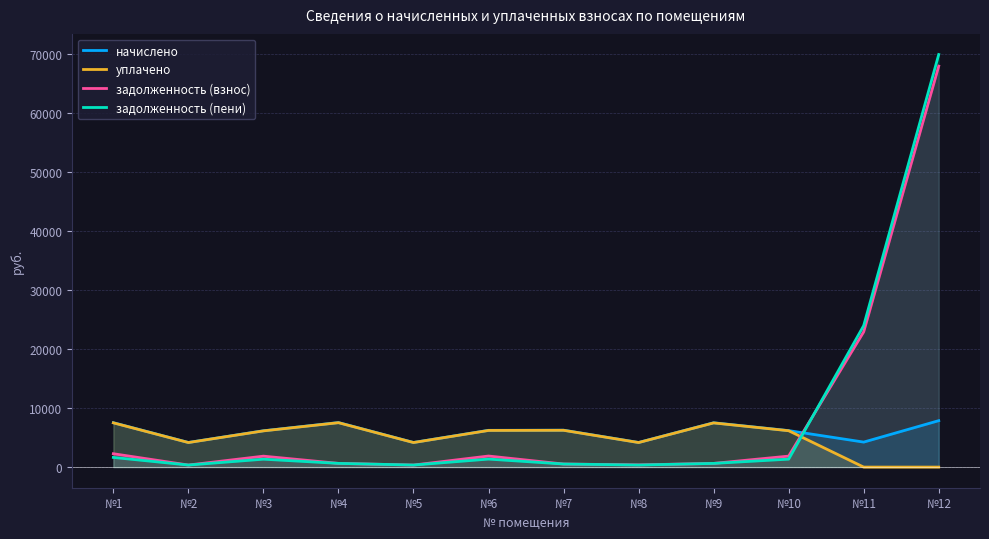

At which label does задолженность (пени) first exceed 1340?

№1